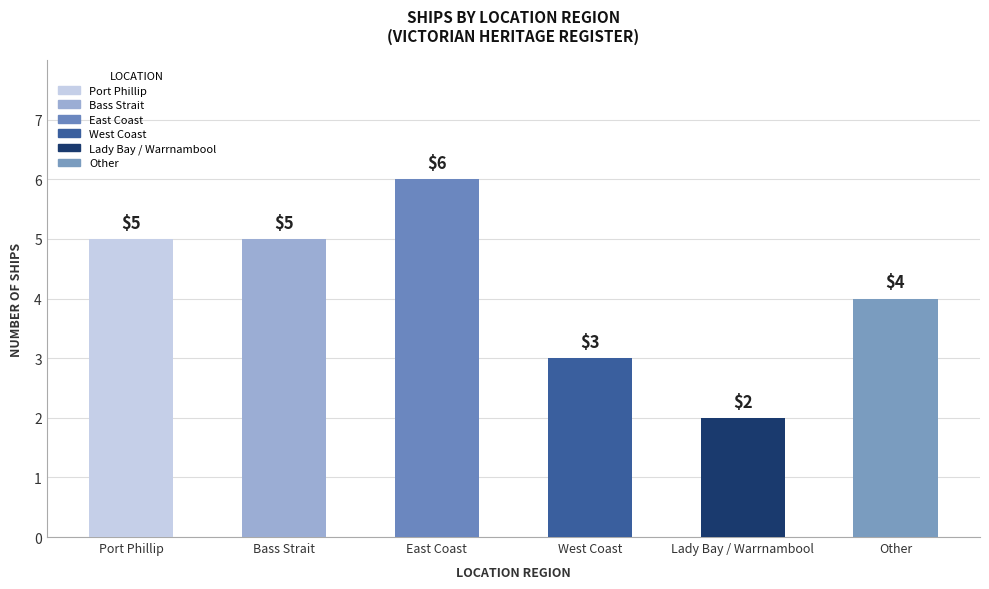

Does the chart contain any negative values?

No